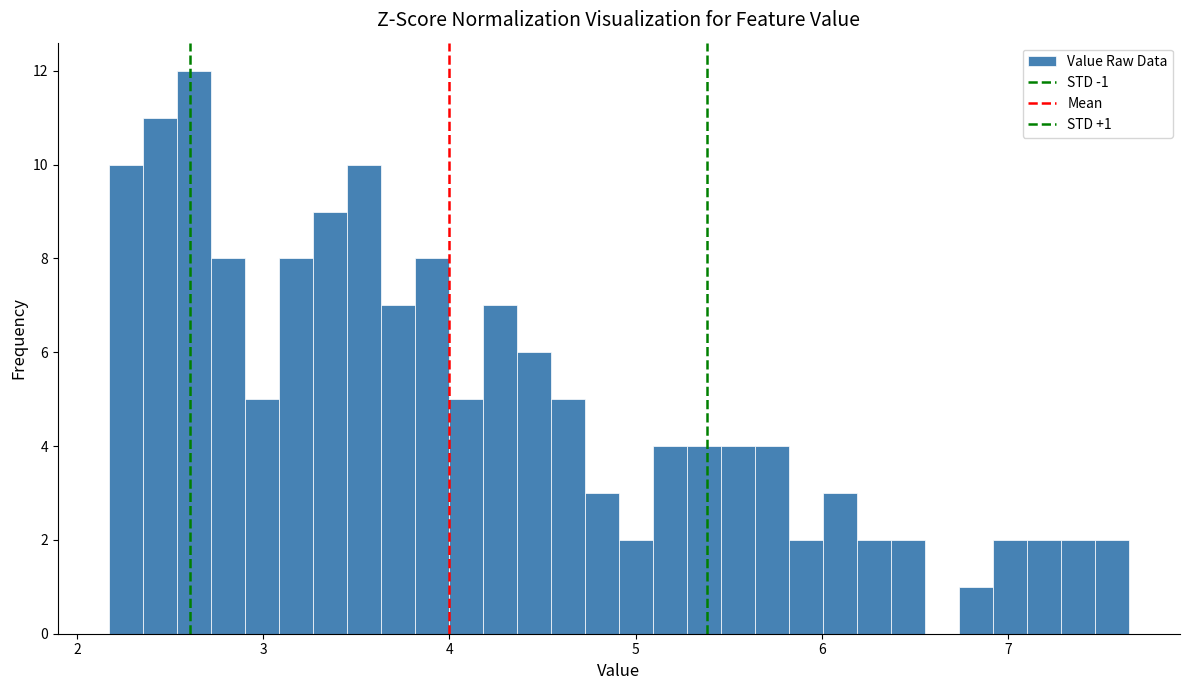

Read against the x-axis, roughly where is the centre of the tallest bar?

2.6